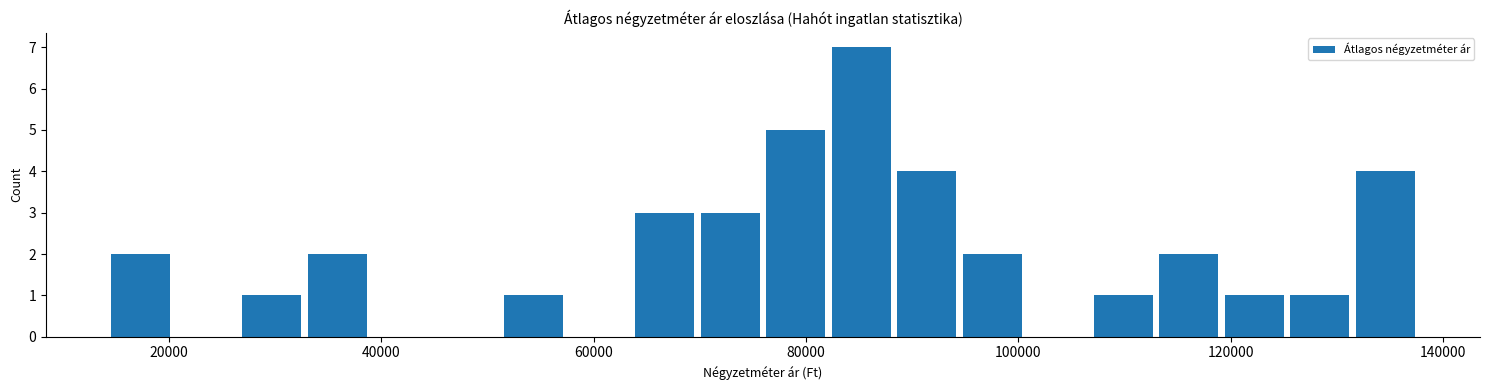

Read against the x-axis, roughly where is the centre of the tallest bar?

86000